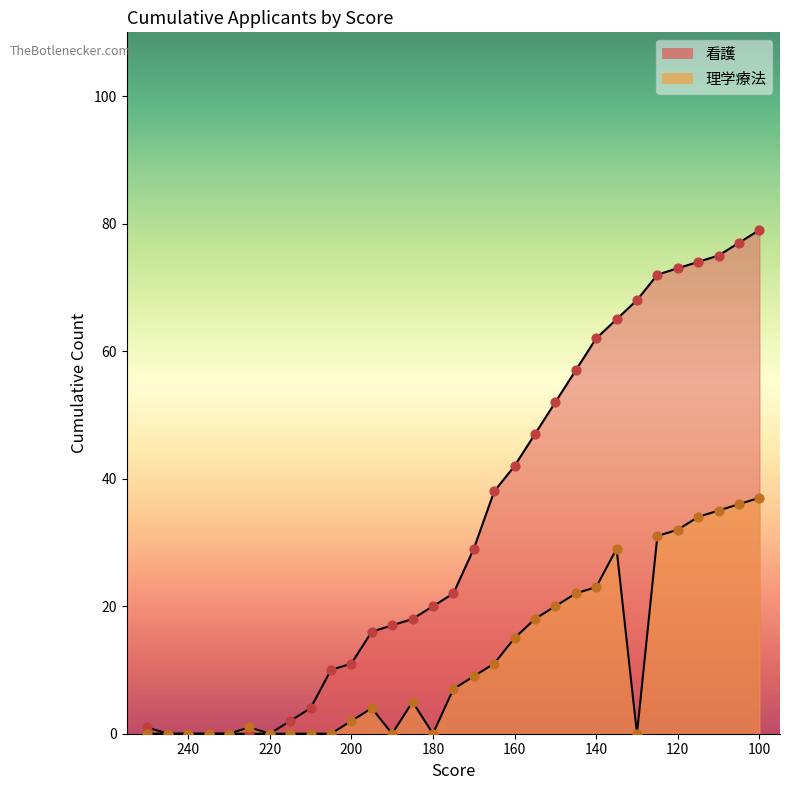

Which series contains the highest Y value?

看護